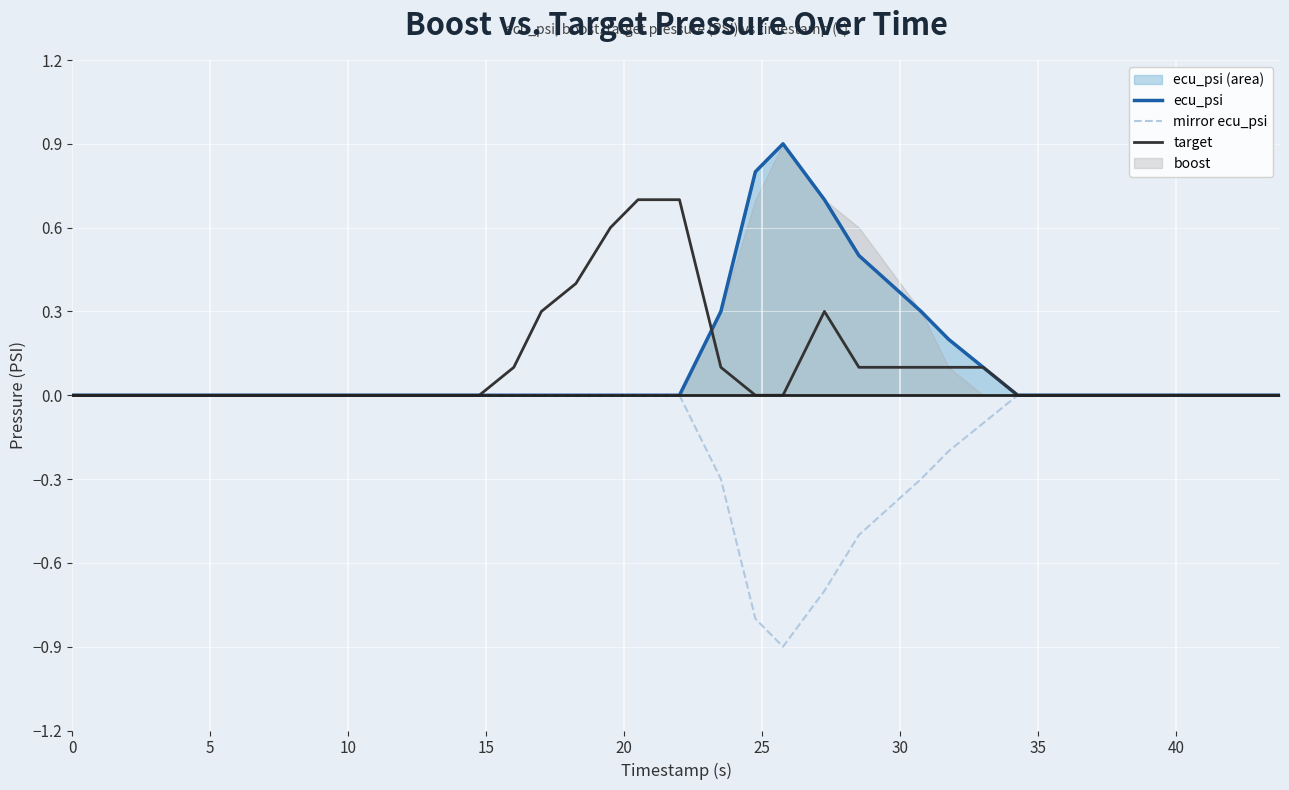

Which series has the widest spread of values?

ecu_psi